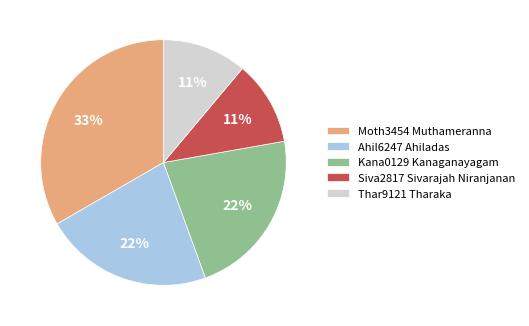

Which category has the biggest portion of the pie?

Moth3454 Muthameranna